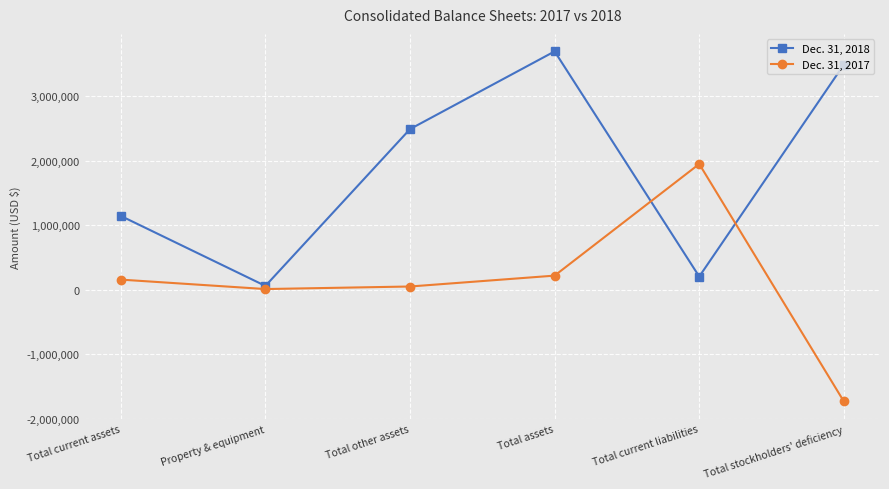

True or false: Dec. 31, 2017 has more than 2 points higher than both neighbors.

False